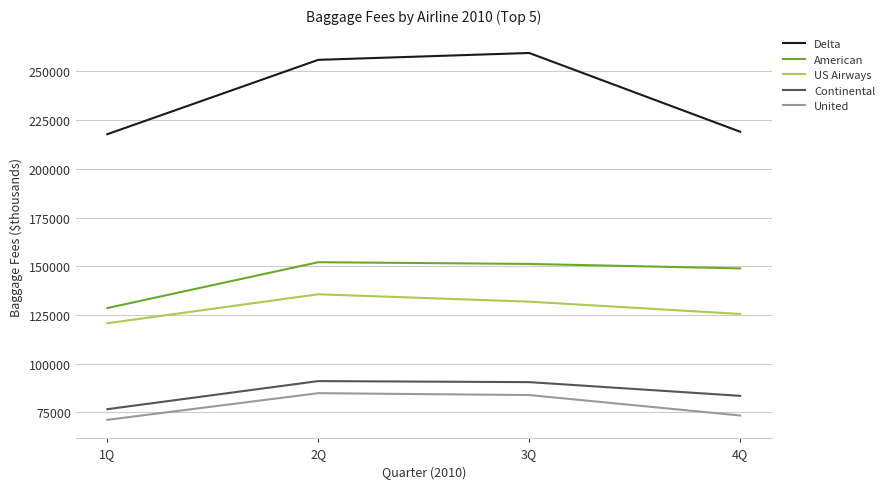

True or false: US Airways and United cross at least once.

False